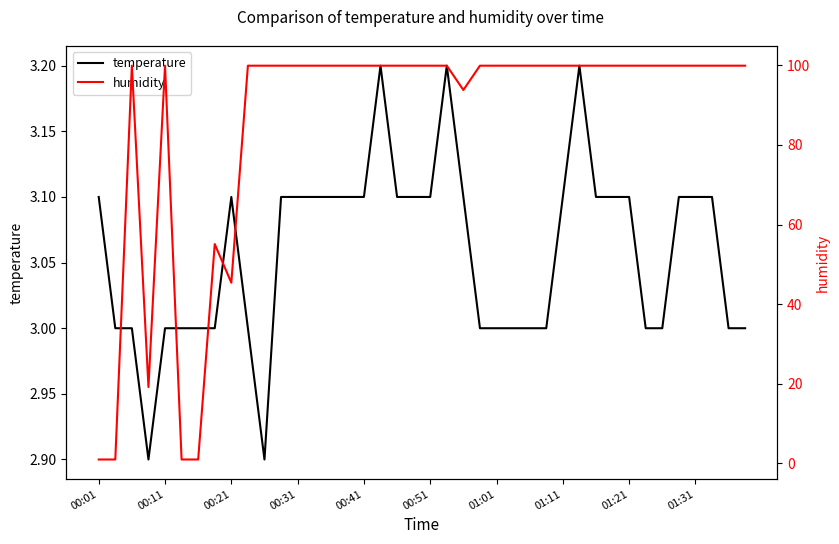

What is the total value across all series at 30?

103.0